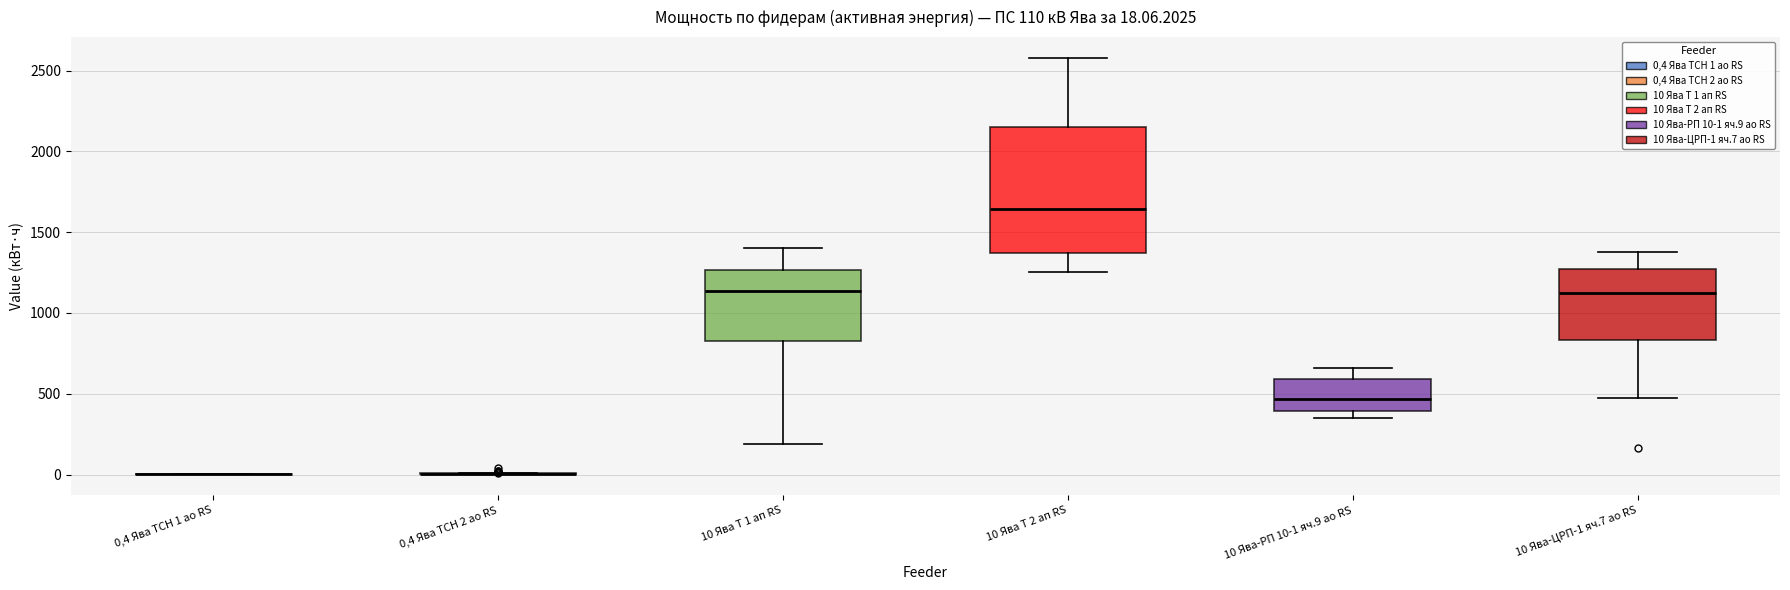

Comparing the boxes themselves (not the whiskers), which one is the tallest?

10 Ява Т 2 ап RS